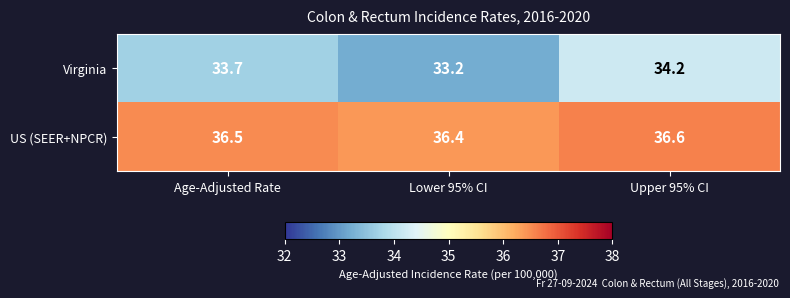

What is the spread (max minus min) of values at Upper 95% CI?

2.4